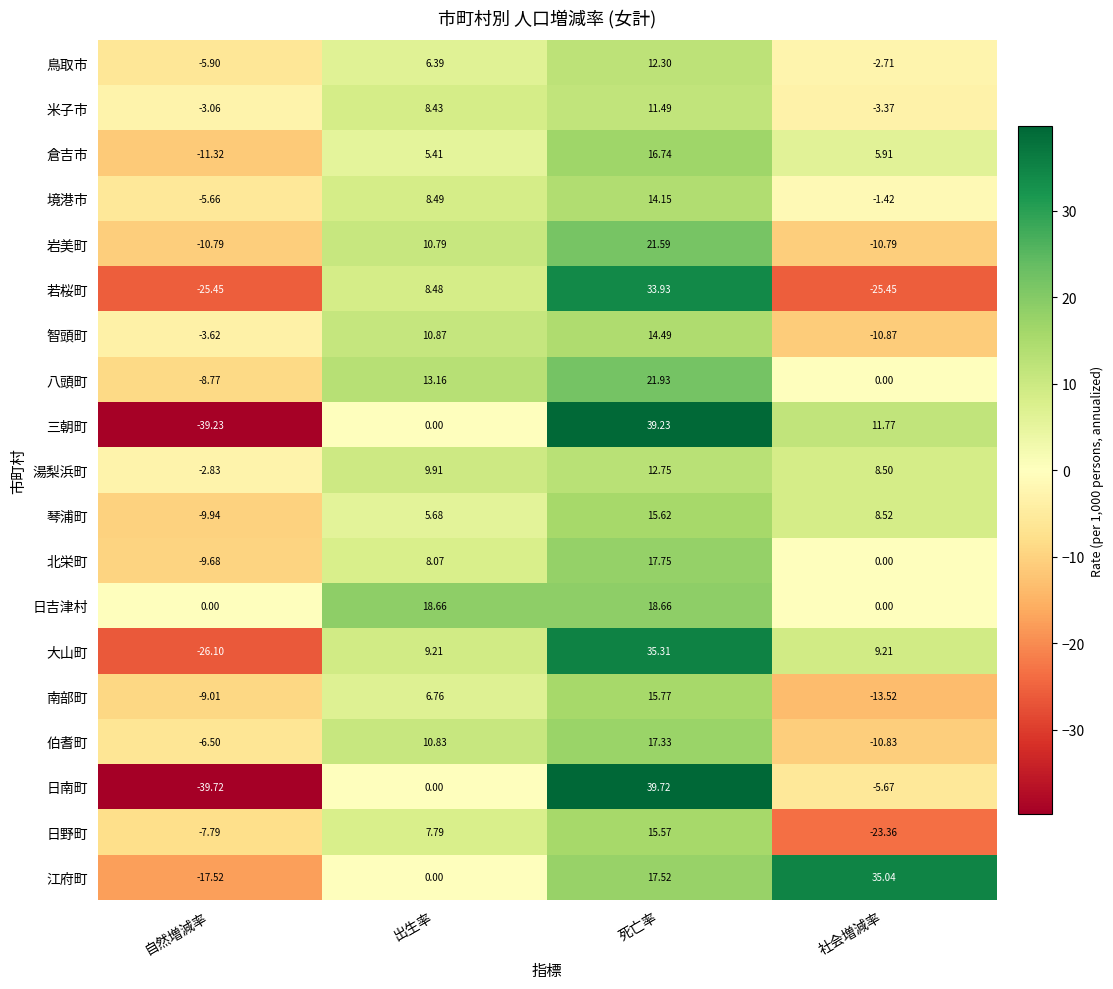

Which series has the widest spread of values?

日南町